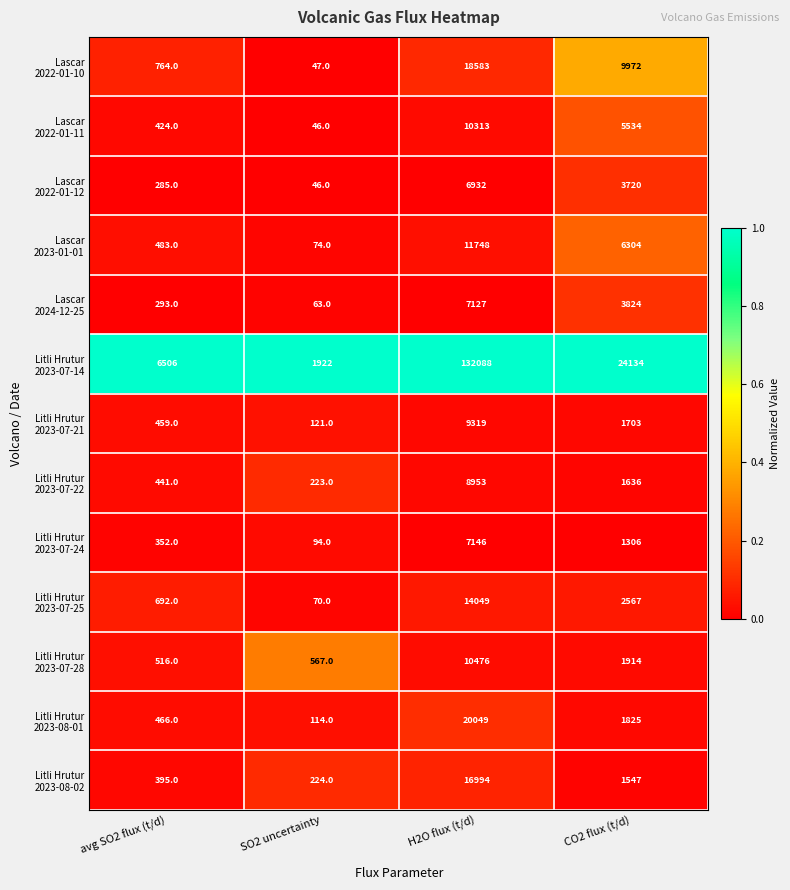

What is the difference between the highest and lowest values at H2O flux (t/d)?

125156